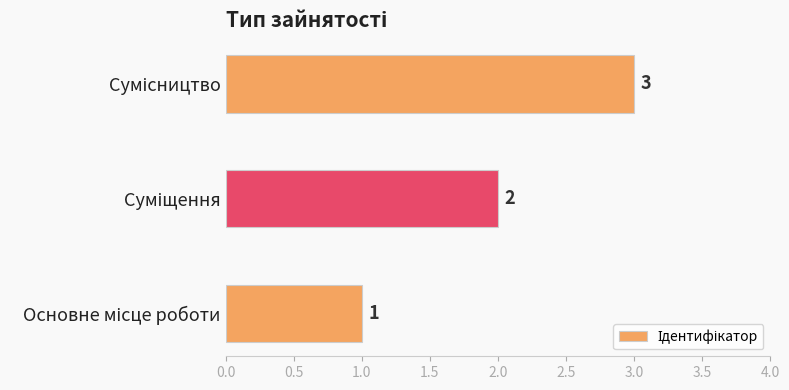

Count the values in the range 1 to 3.

3